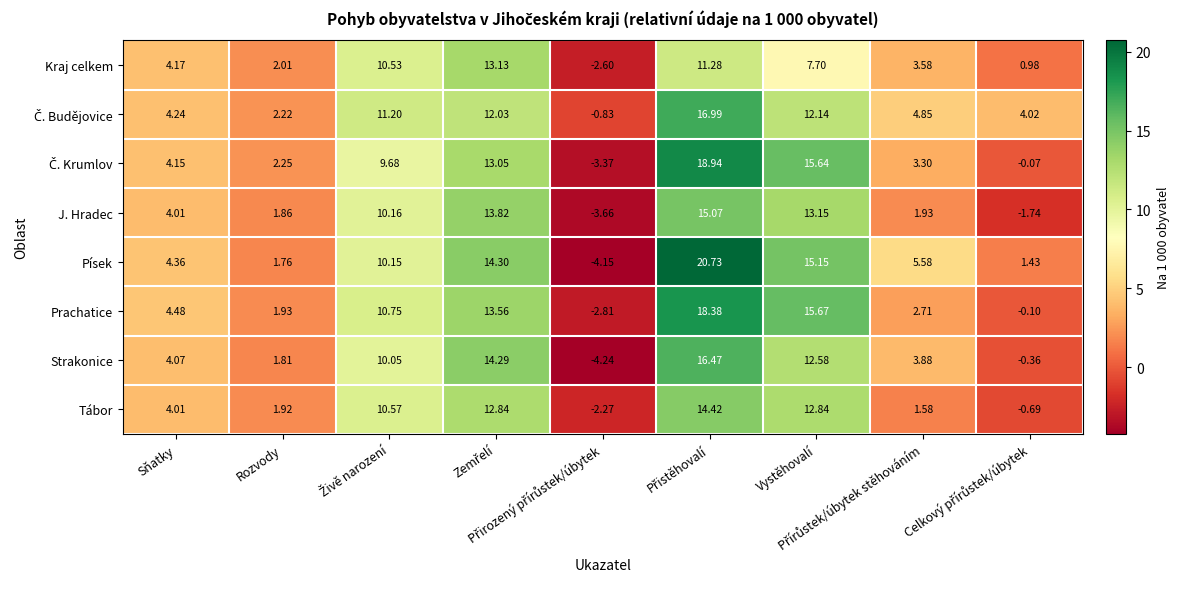

How many distinct data groups are displayed?

8